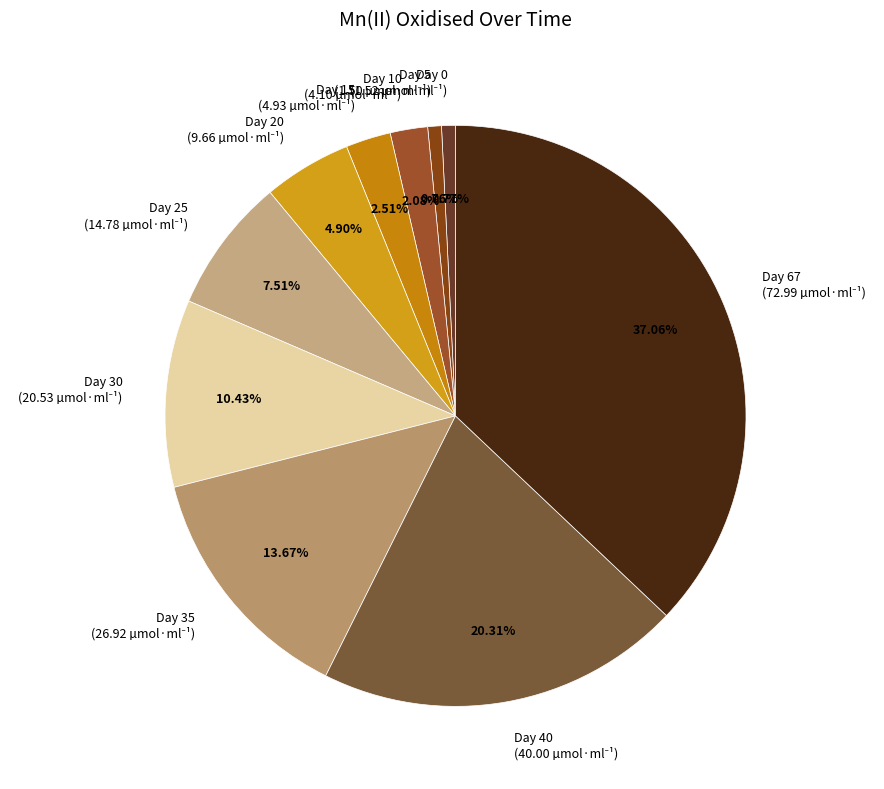

To the nearest percent, what is the average slice percentage?

10%